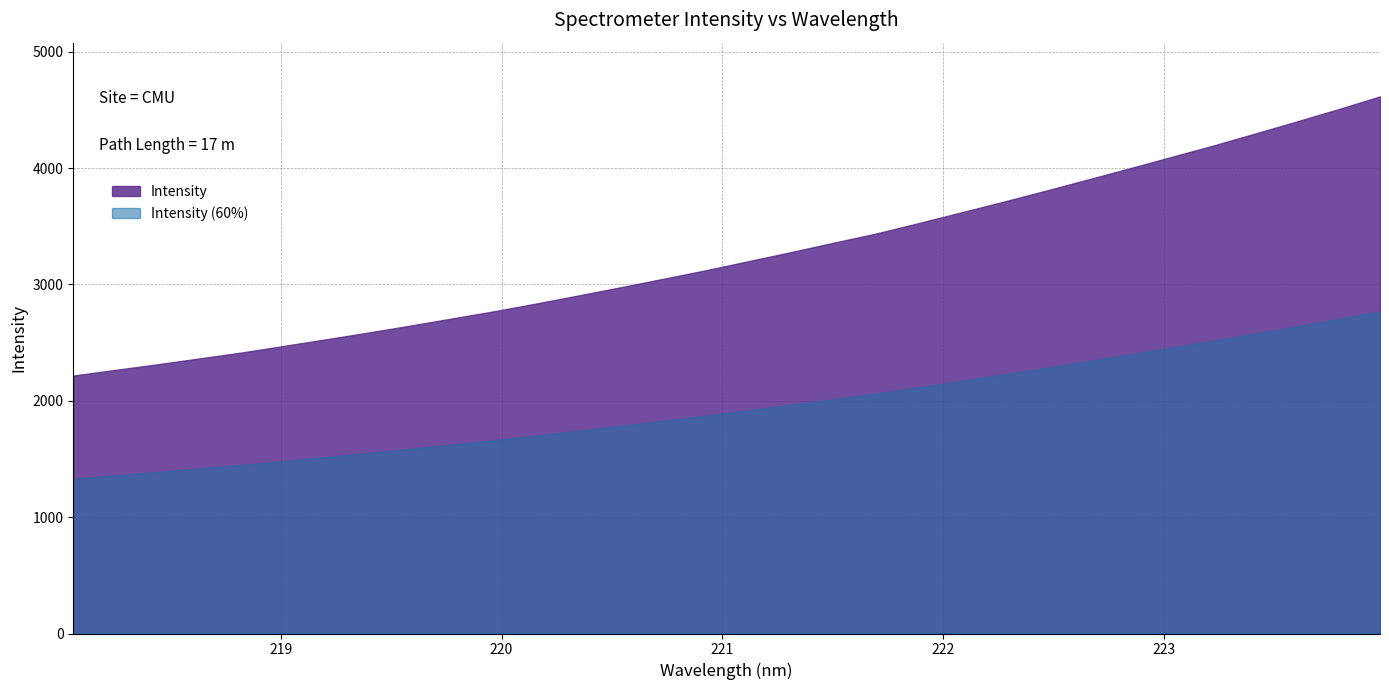

Count the number of data series in this chart.

2